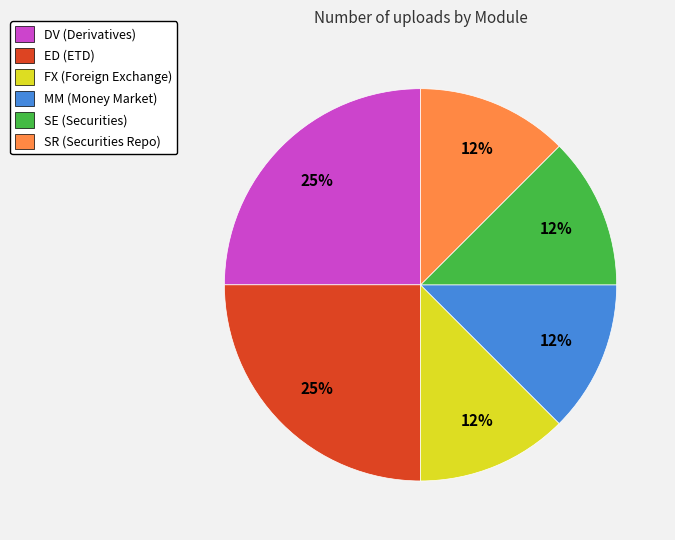

How many slices are in this pie chart?

6